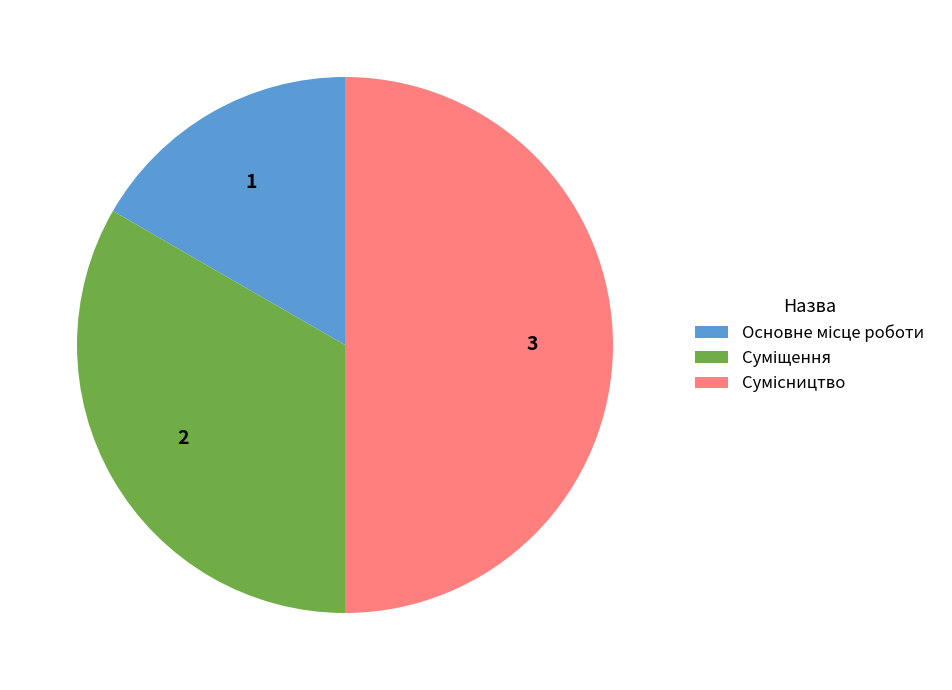

Does any single category account for the majority?

No